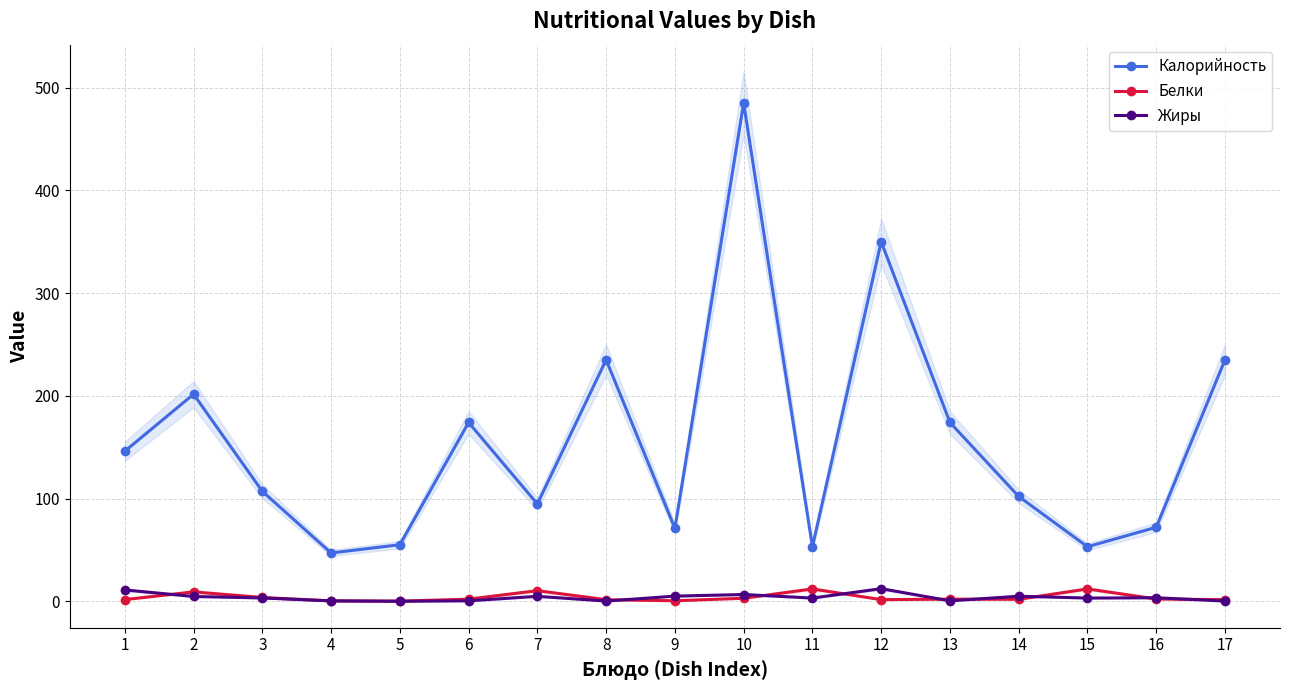

What are all the series names shown in the legend?

Калорийность, Белки, Жиры